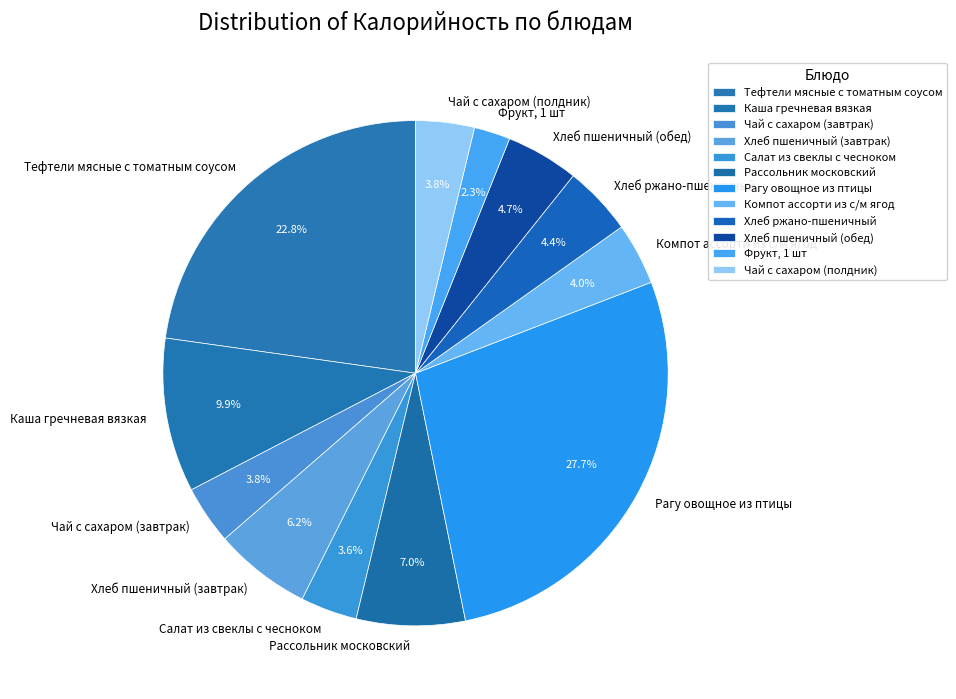

To the nearest percent, what portion does Фрукт, 1 шт represent?

2%